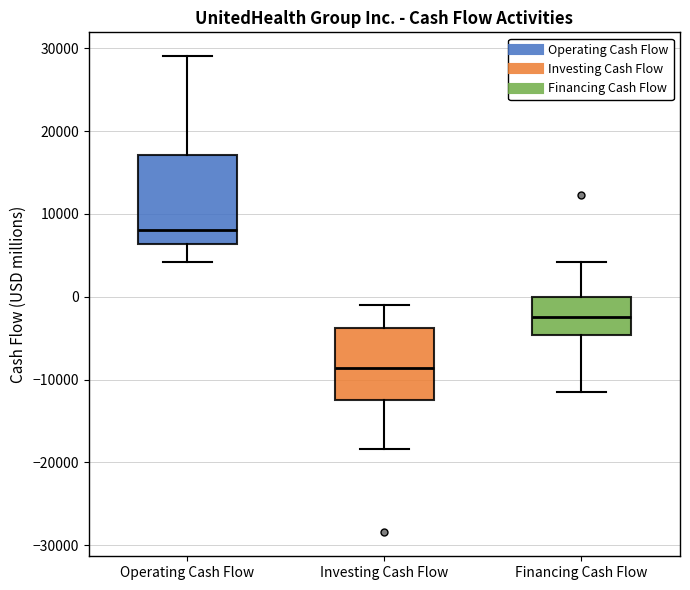

Reading left to right, read every box against the y-axis: the position of its median line, the range the box covers, and the ends of its whiskers. The values are not printed on the chart, so give them approximately, as read against the axis.

Operating Cash Flow: median 8000, box 6000 to 17000, whiskers 4000 to 29000
Investing Cash Flow: median -9000, box -12000 to -4000, whiskers -18000 to -1000
Financing Cash Flow: median -2000, box -5000 to 0, whiskers -12000 to 4000